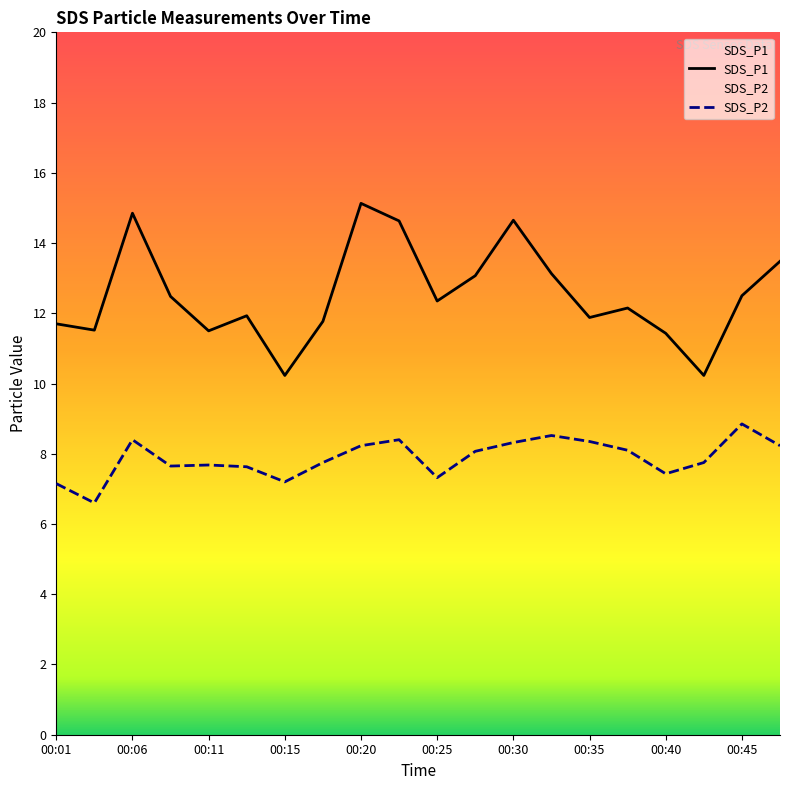

In SDS_P1, how many points are lower than both neighbors (excluding endpoints)?

6